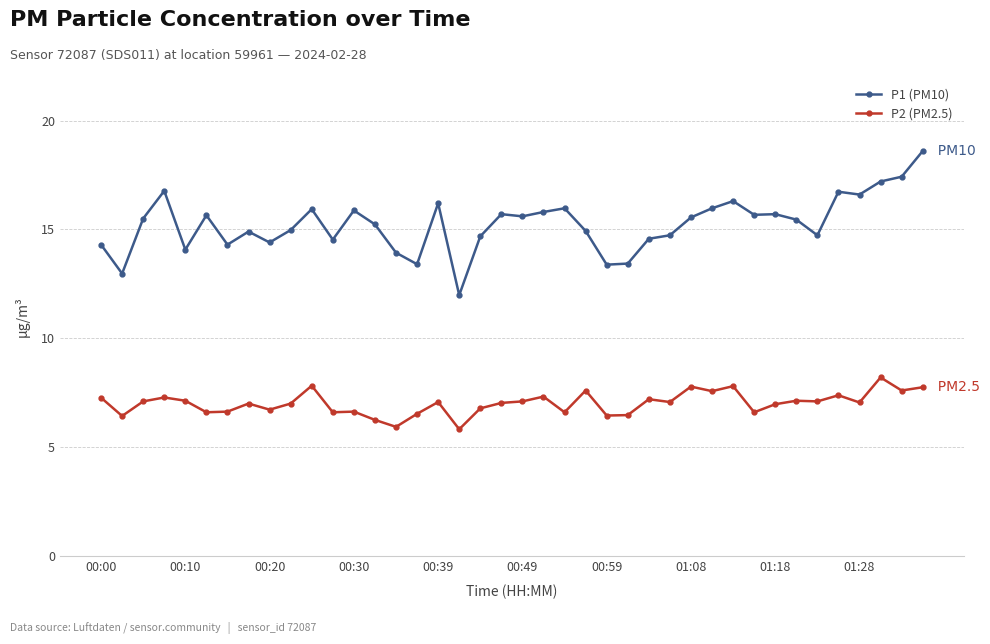

True or false: P2 (PM2.5) and P1 (PM10) intersect in this chart.

False